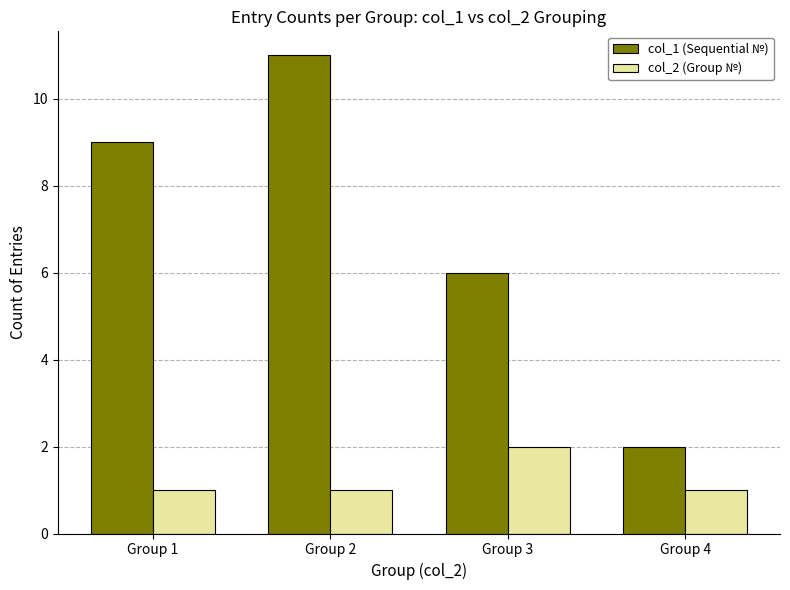

What are all the series names shown in the legend?

col_1 (Sequential №), col_2 (Group №)